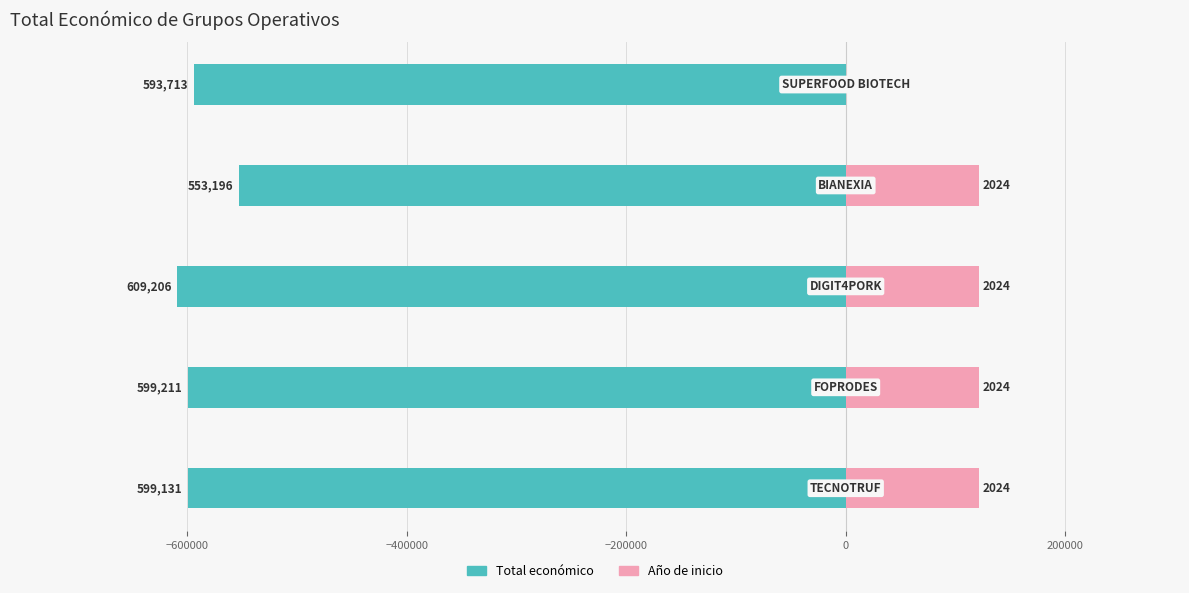

What is the lowest value of the Total económico series?

-609206.0